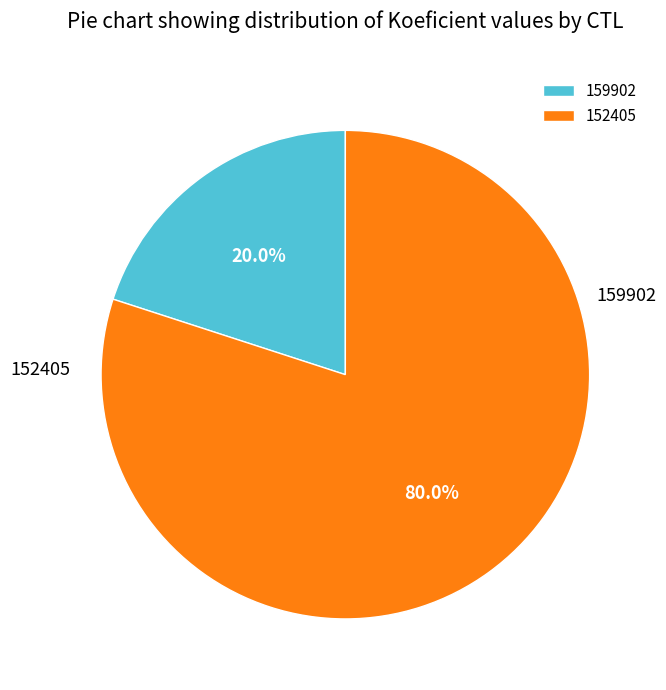

Which has a higher value, 159902 or 152405?

152405